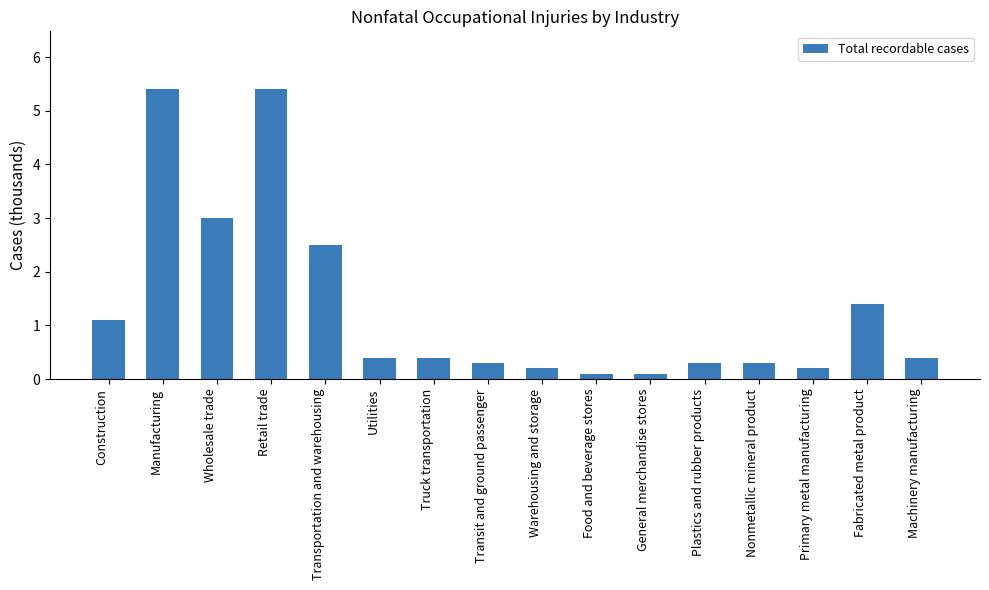

What value does the data have at Retail trade?

5.4